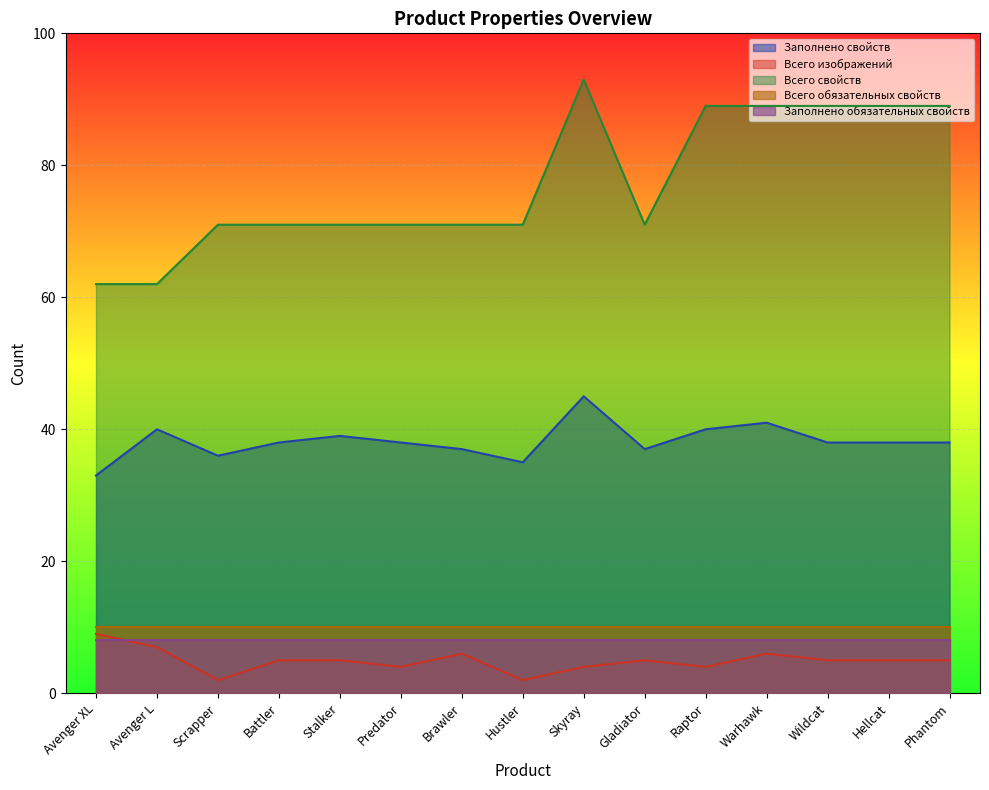

At which category is the sum across all series the highest?

Skyray